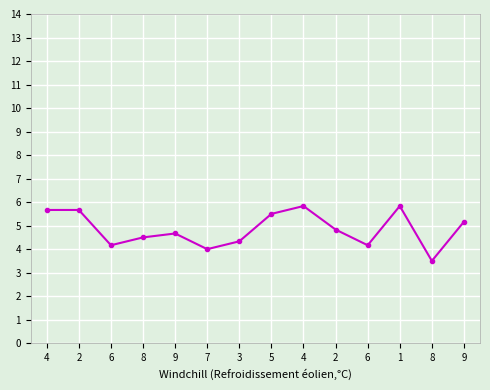

What is the value of the 12th point from the left?

5.8